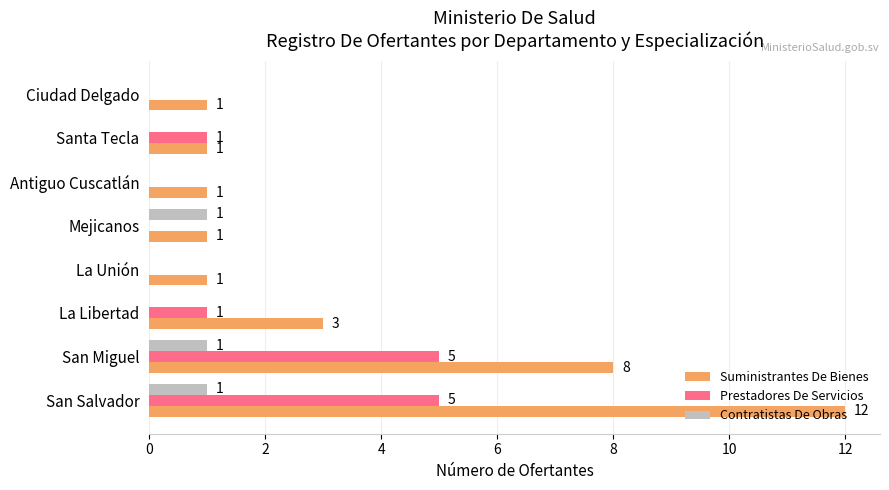

The Prestadores De Servicios series shows 2 at San Salvador. True or false?

False